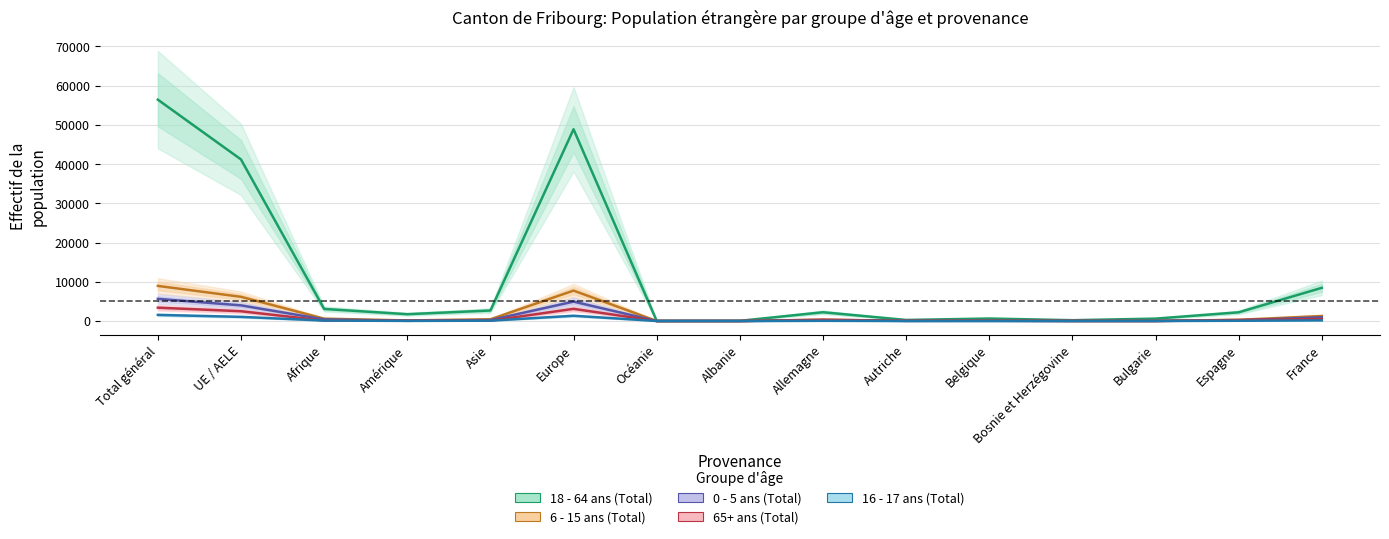

In 16 - 17 ans (Total), how many points are higher than both neighbors (excluding endpoints)?

2